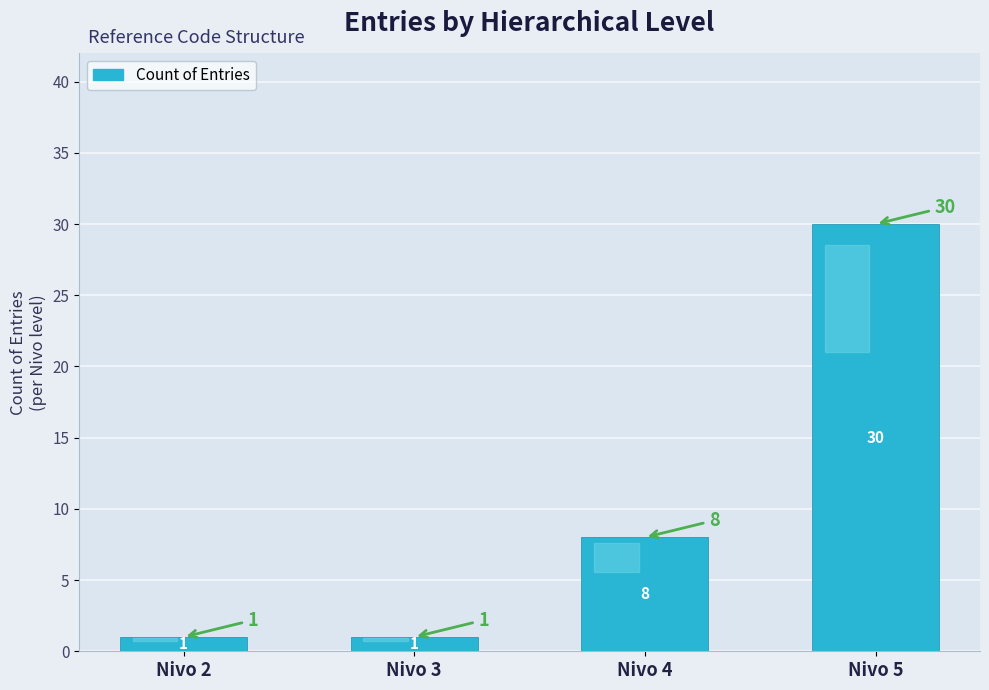

Which label corresponds to the largest value in the chart?

Nivo 5